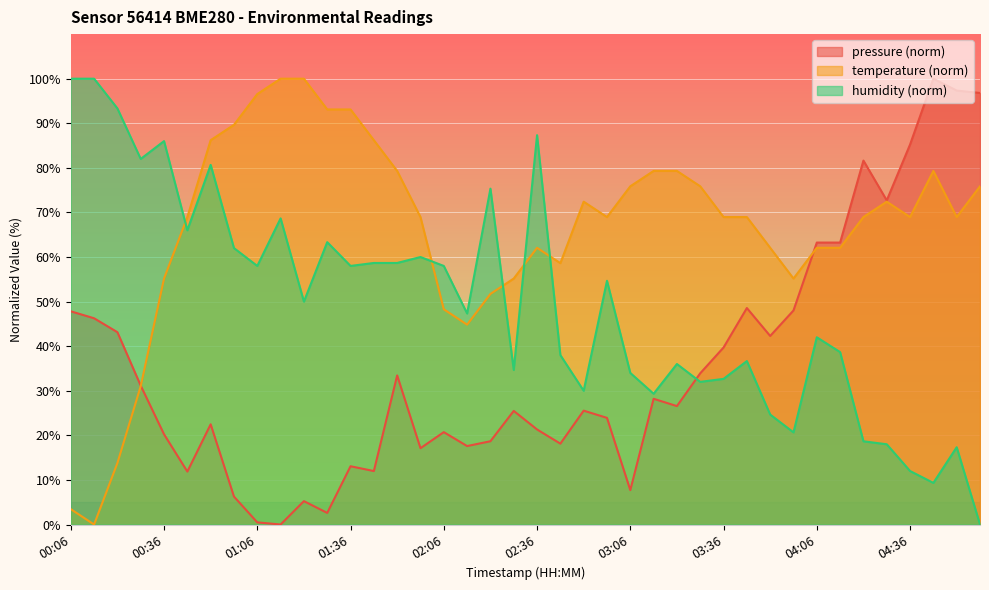

What is the difference between the maximum and second lowest values in the humidity series?

90.7